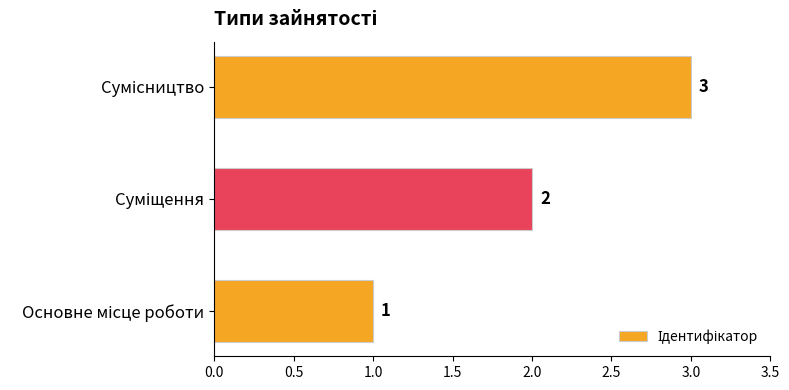

Count the values in the range 1 to 3.

3